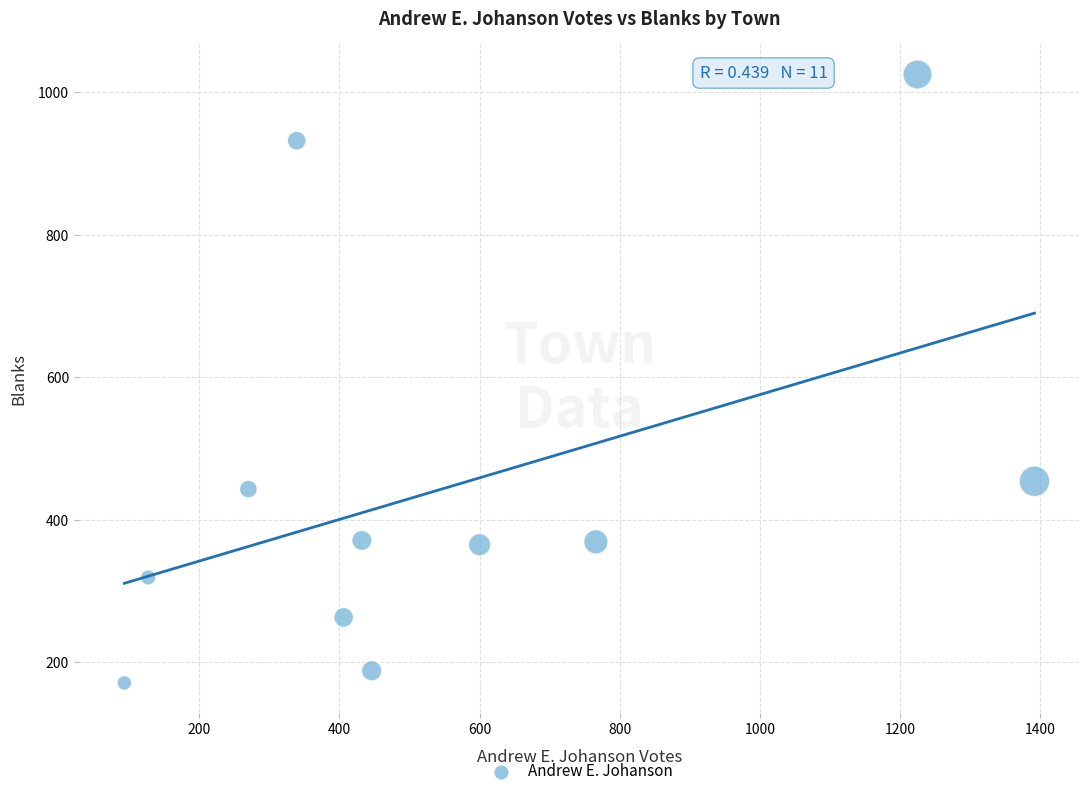

What is the range of X values (max minus min)?

1299